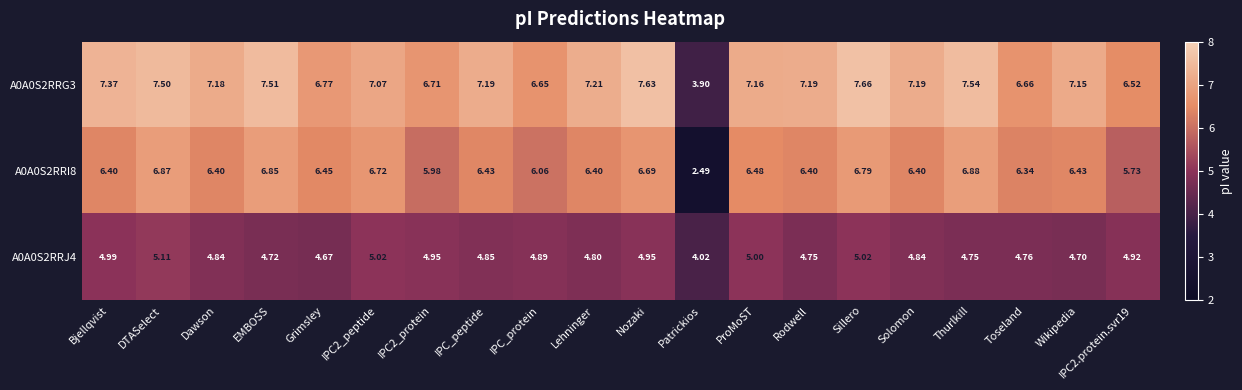

Where is A0A0S2RRG3 nearest to the value 5?

Patrickios